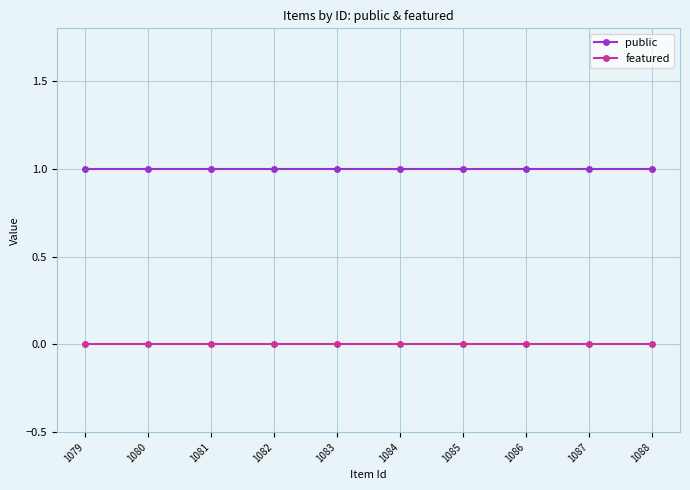

Is the value of public at 1086 greater than the value of featured at 1079?

Yes